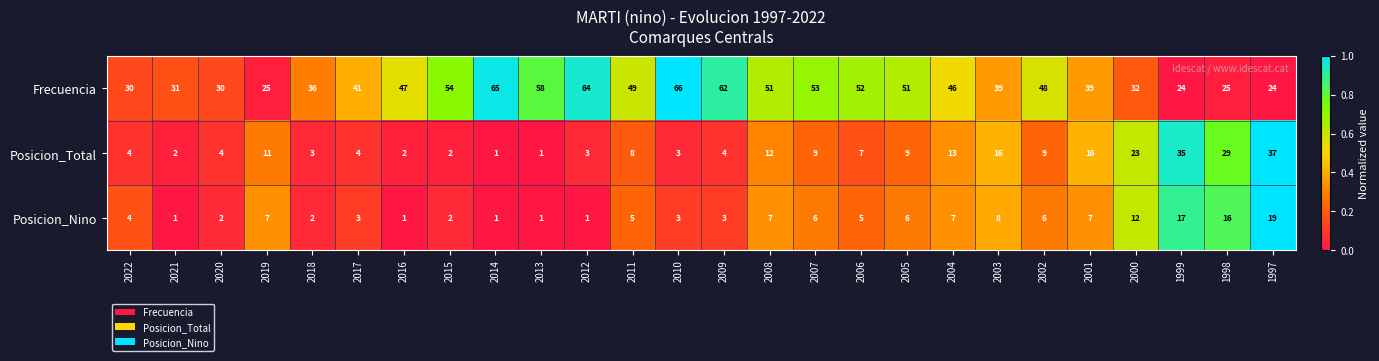

What is the sum of the Frecuencia values at 2001 and 1997?

63